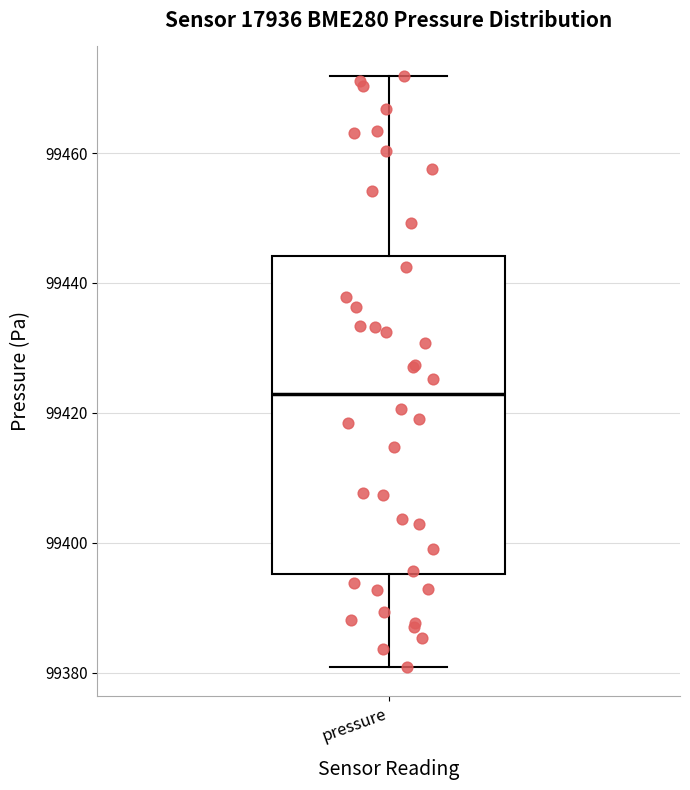

Where does the lower whisker of the box for pressure end on the y-axis? The values are not printed on the chart, so give them approximately, as read against the axis.

99380